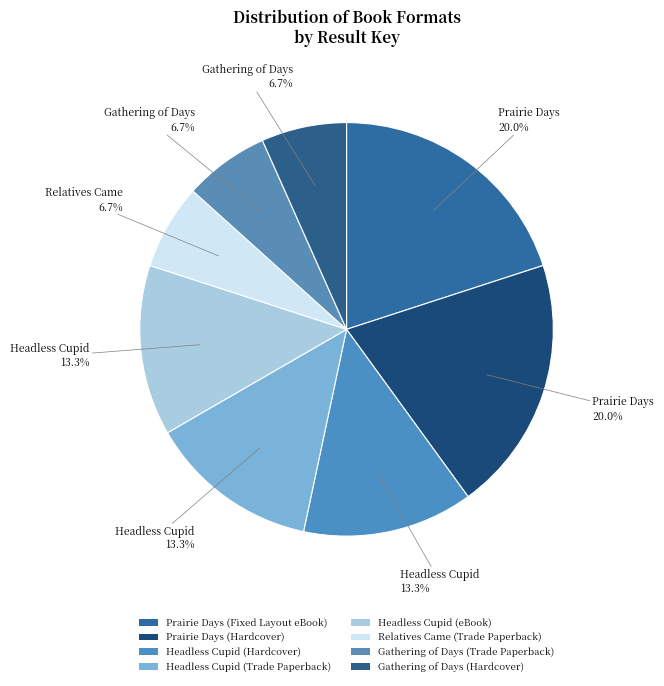

How many slices are in this pie chart?

8